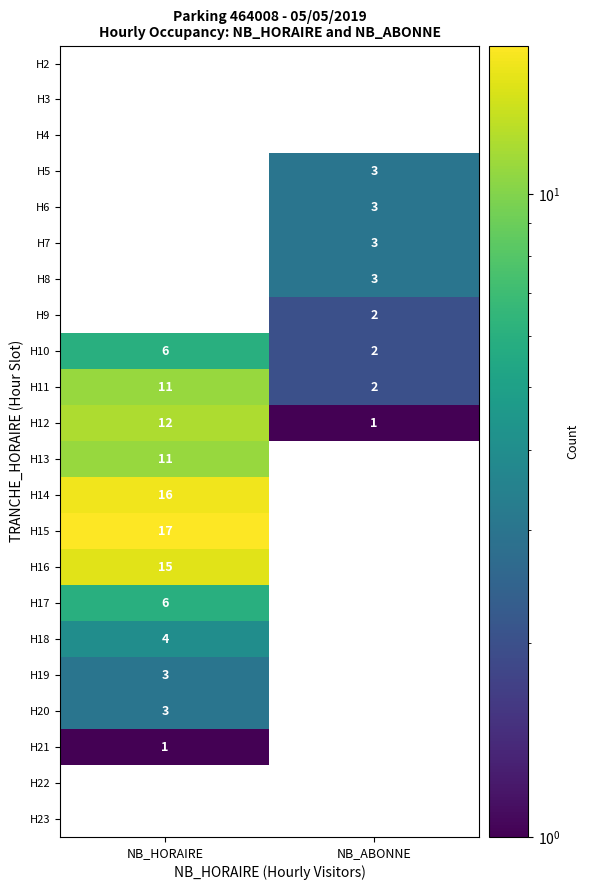

The value of H17 at NB_HORAIRE is 9. True or false?

False